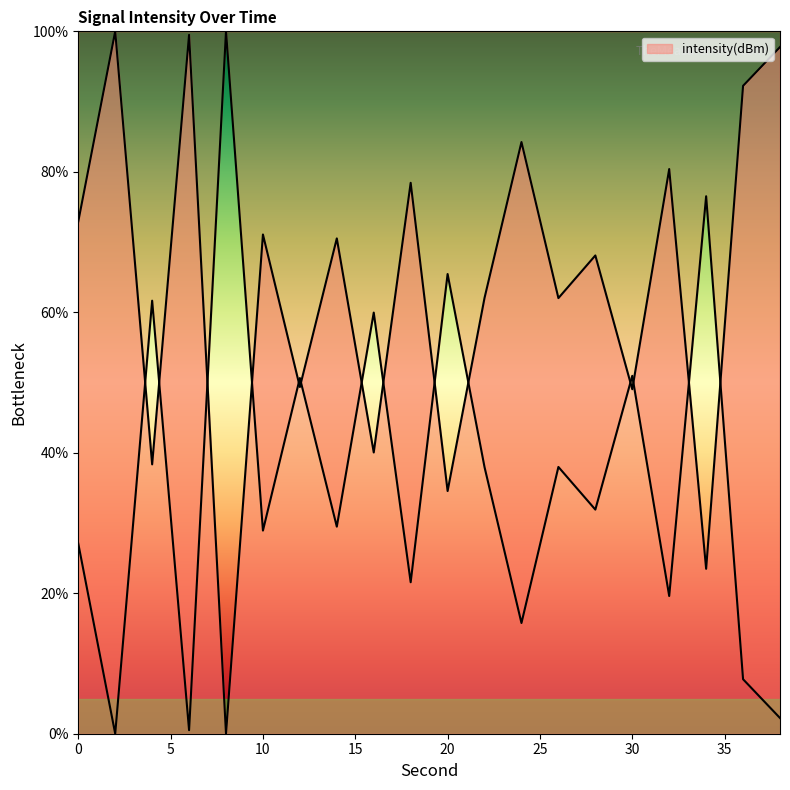

How many values are above zero?

19